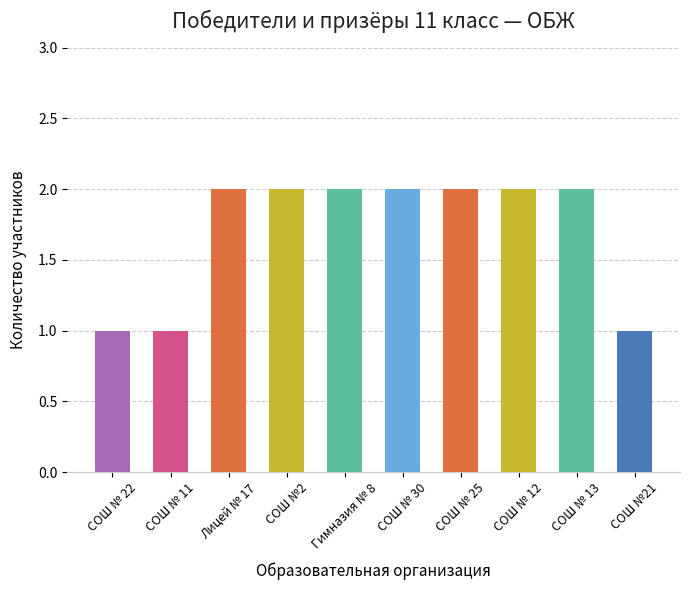

What is the greatest value displayed?

2